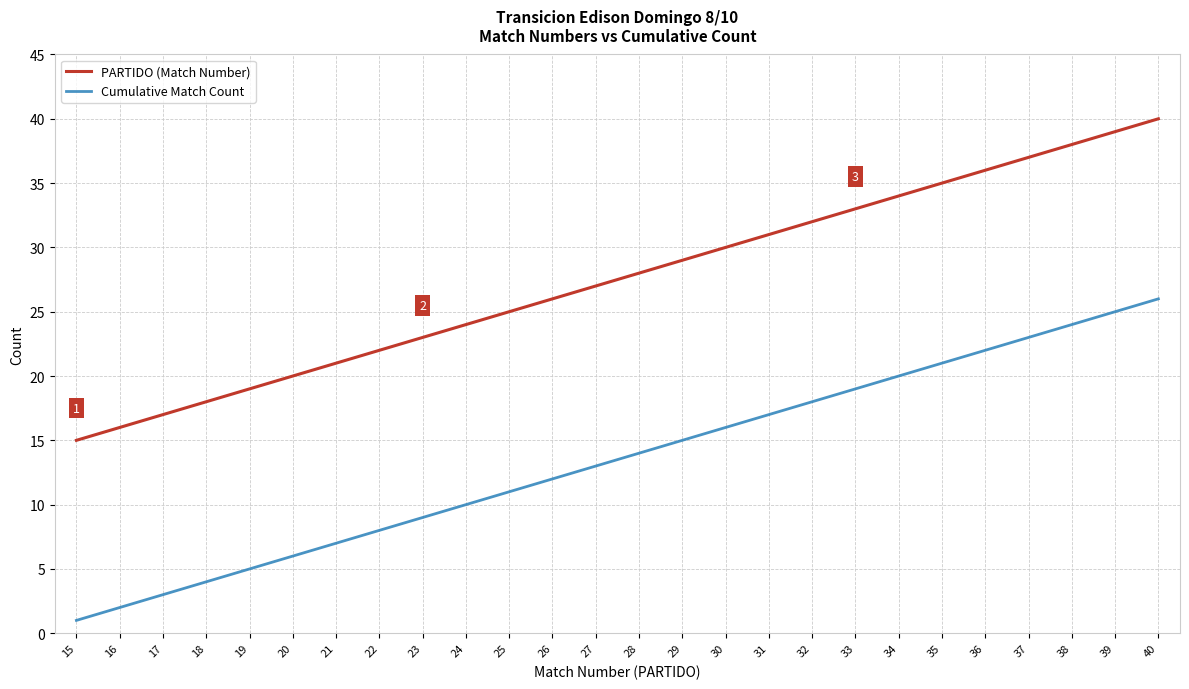

At 21, list the series in order from smallest to largest.

Cumulative Match Count, PARTIDO (Match Number)